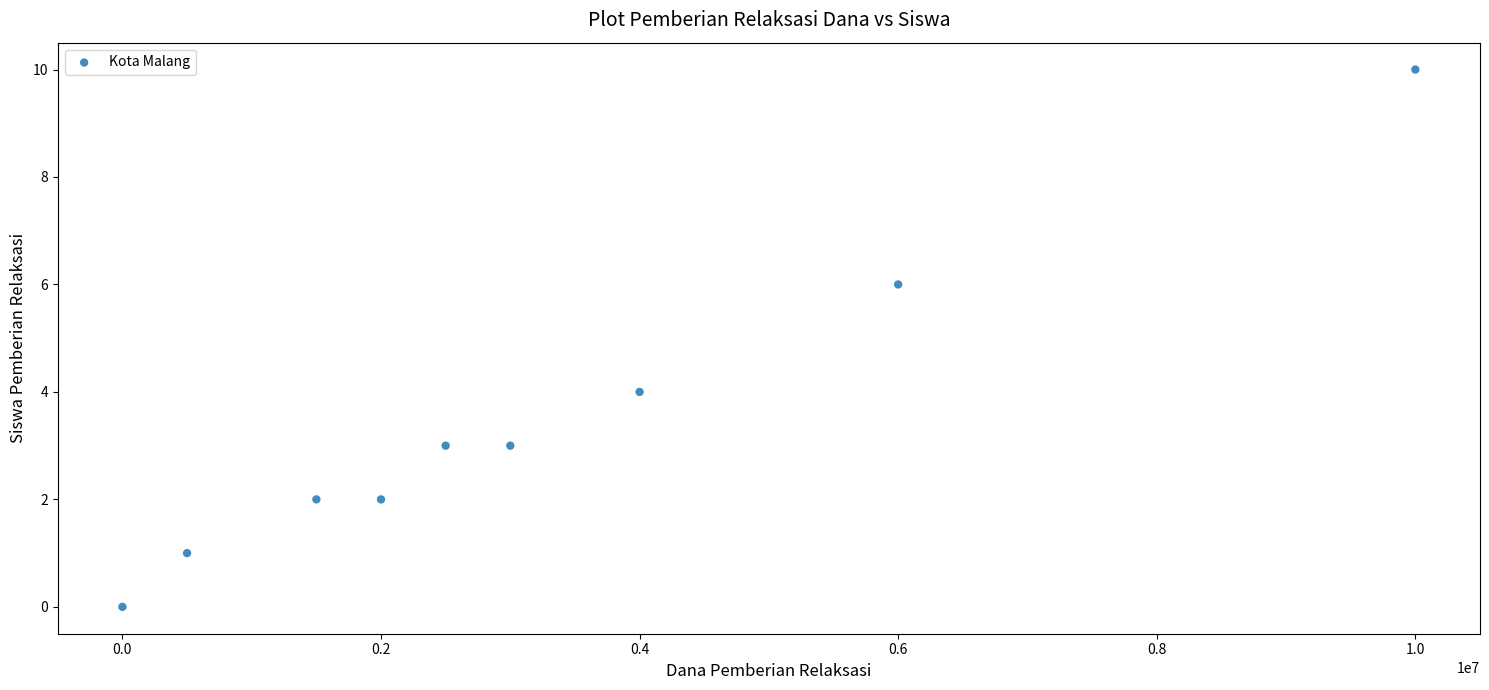

What is the average Y value?

3